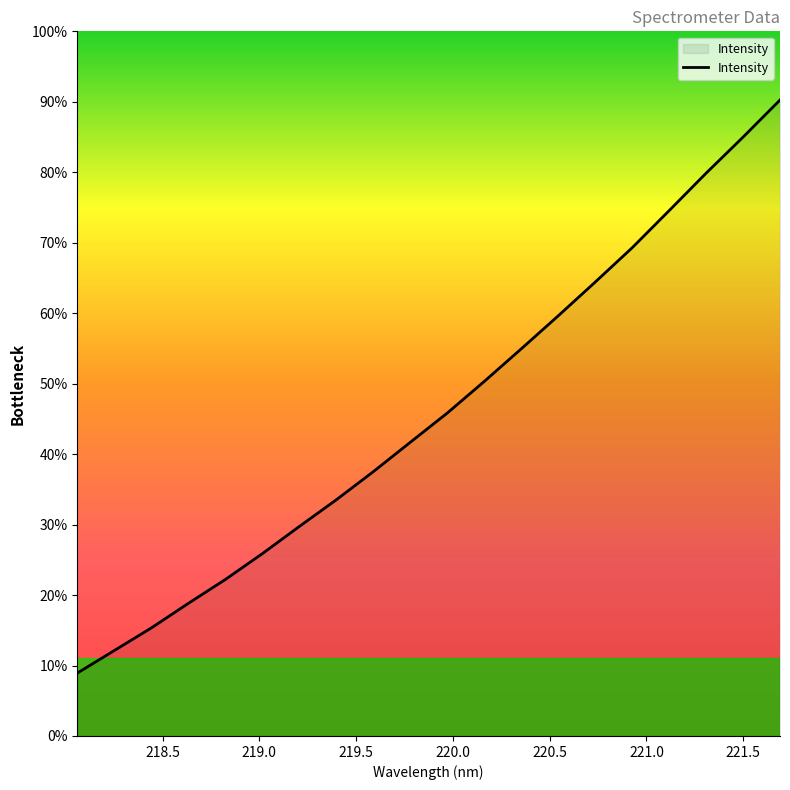

True or false: there are more than 1 points higher than both neighbors.

False